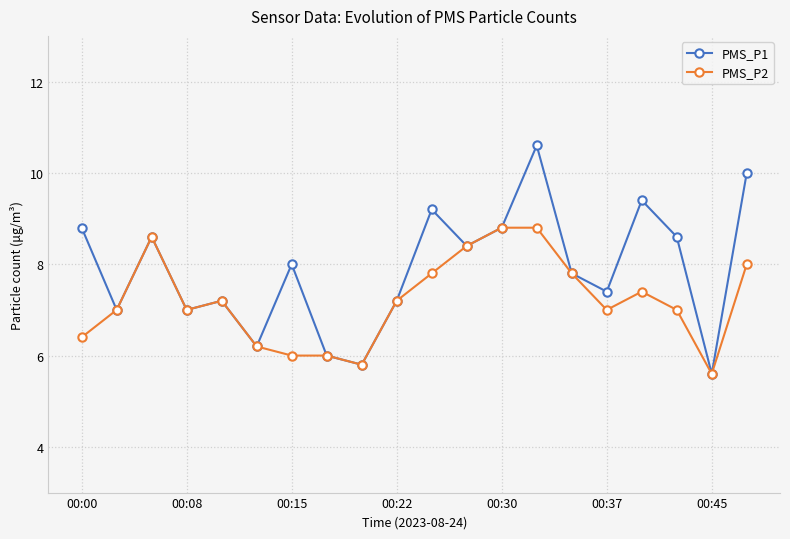

Rank the series by their average value, from lowest to highest.

PMS_P2, PMS_P1